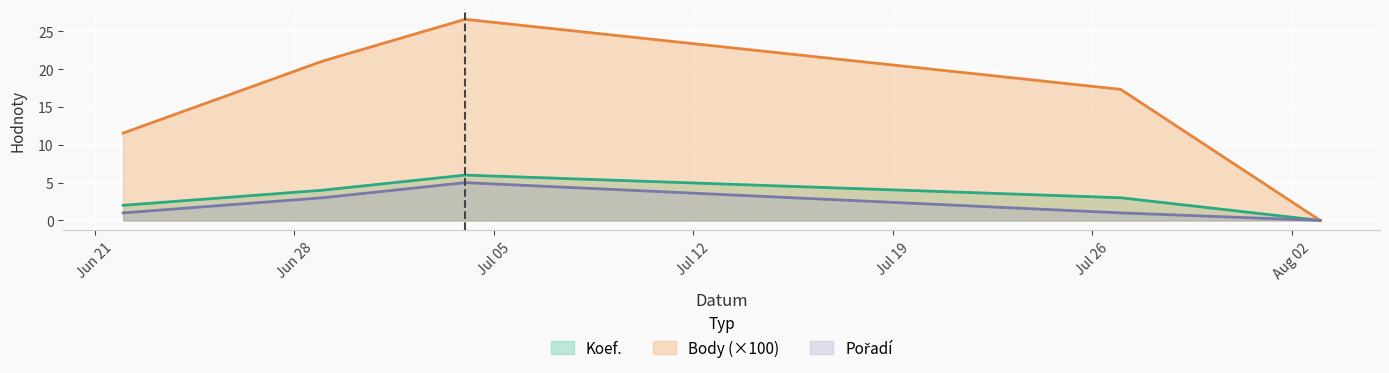

How many values in Body are above zero?

4